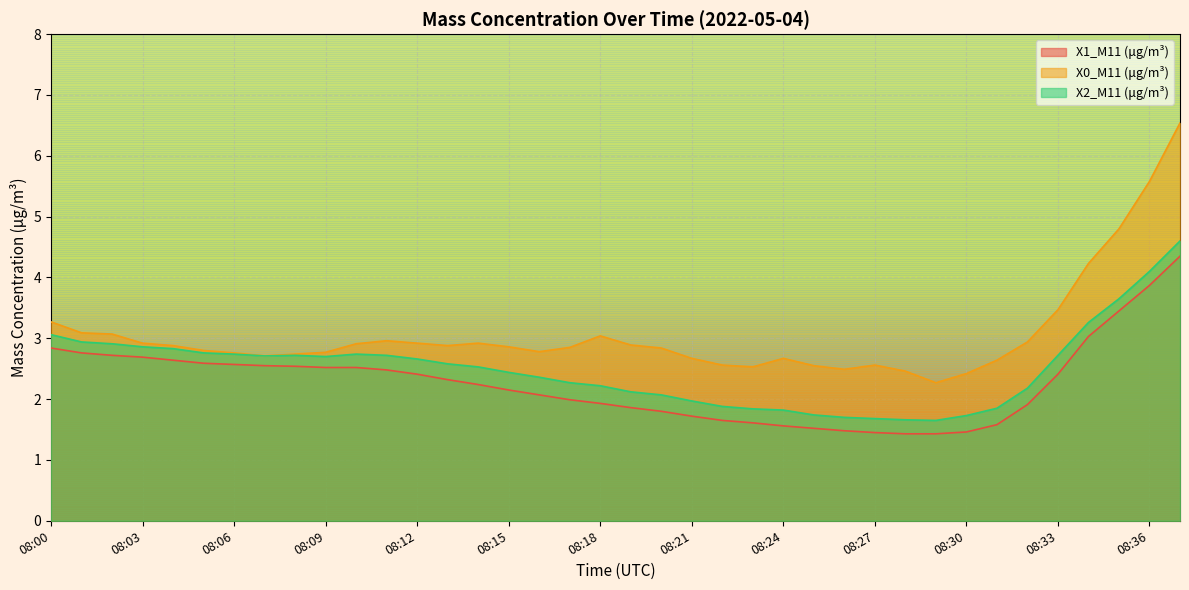

List the series in order of their overall mean, lowest first.

X1_M11 (μg/m³), X2_M11 (μg/m³), X0_M11 (μg/m³)